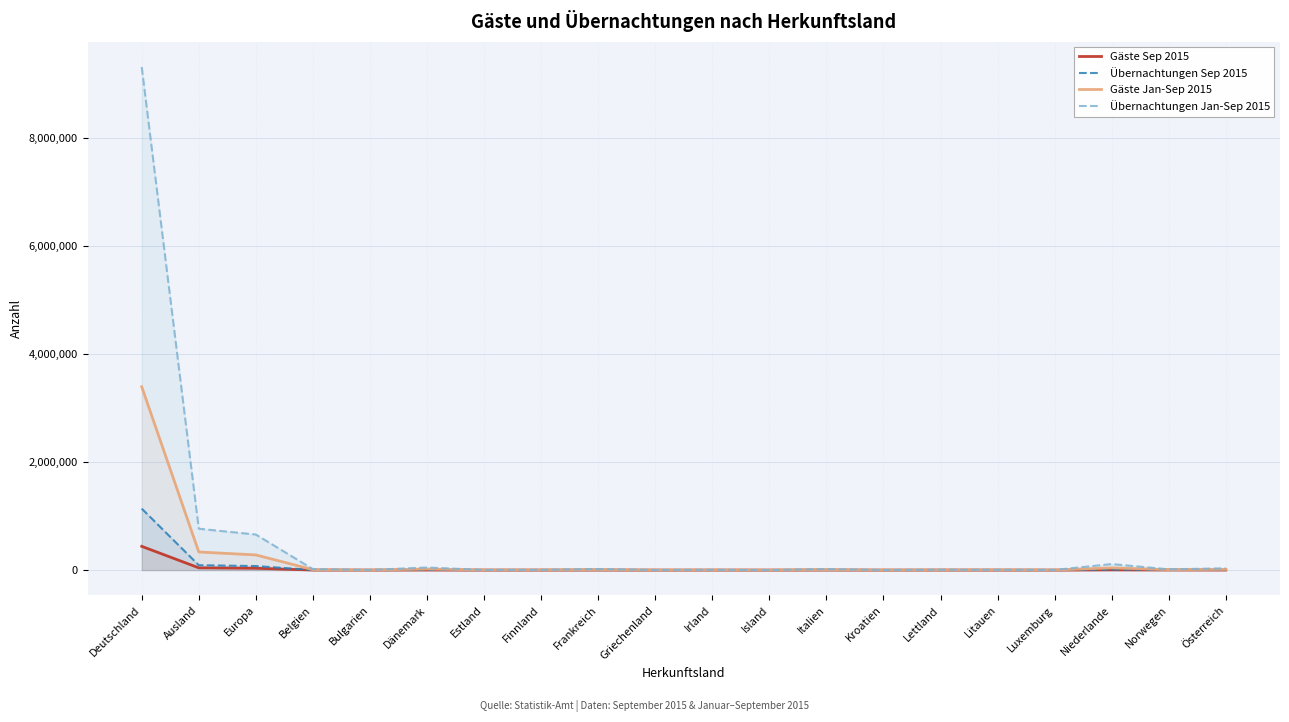

In Übernachtungen Sep 2015, how many points are higher than both neighbors (excluding endpoints)?

6